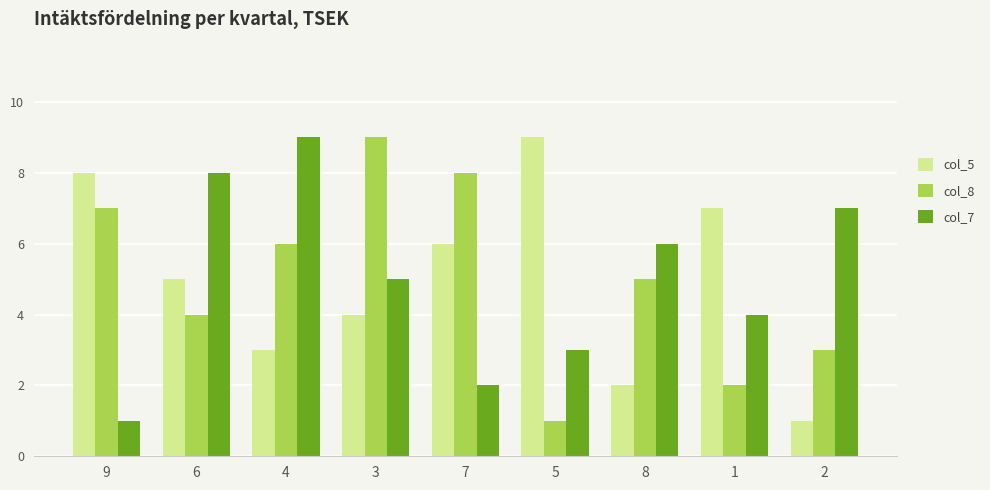

What is the label of the 9th bar from the right?

9